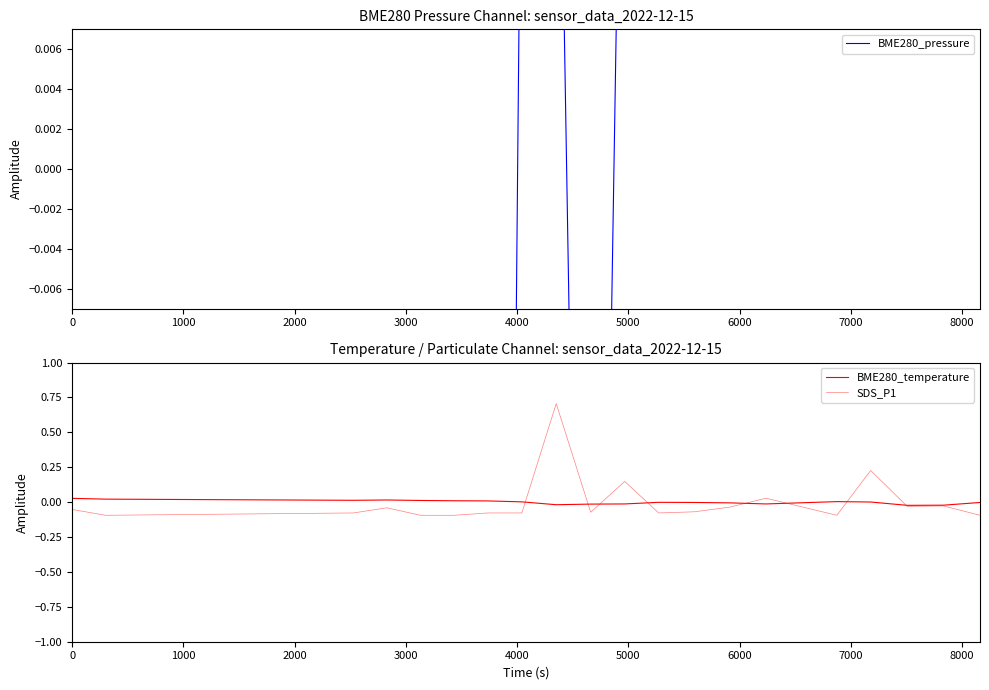

The value of SDS_P1 at 7000 is -0.1. True or false?

False